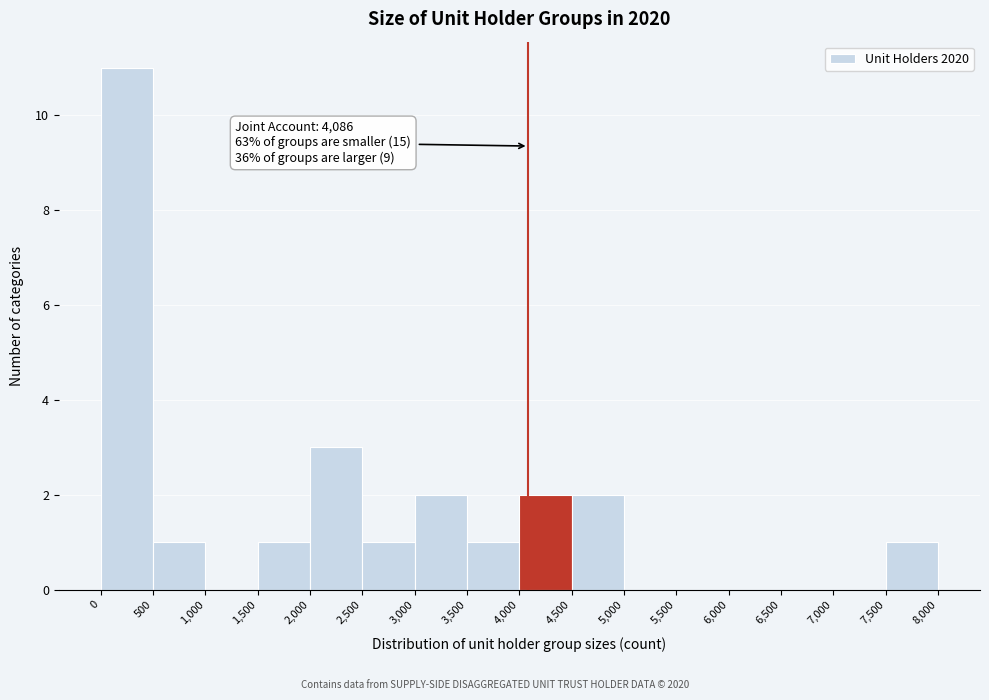

Over which range of the x-axis is the bar tallest?

0 to 500